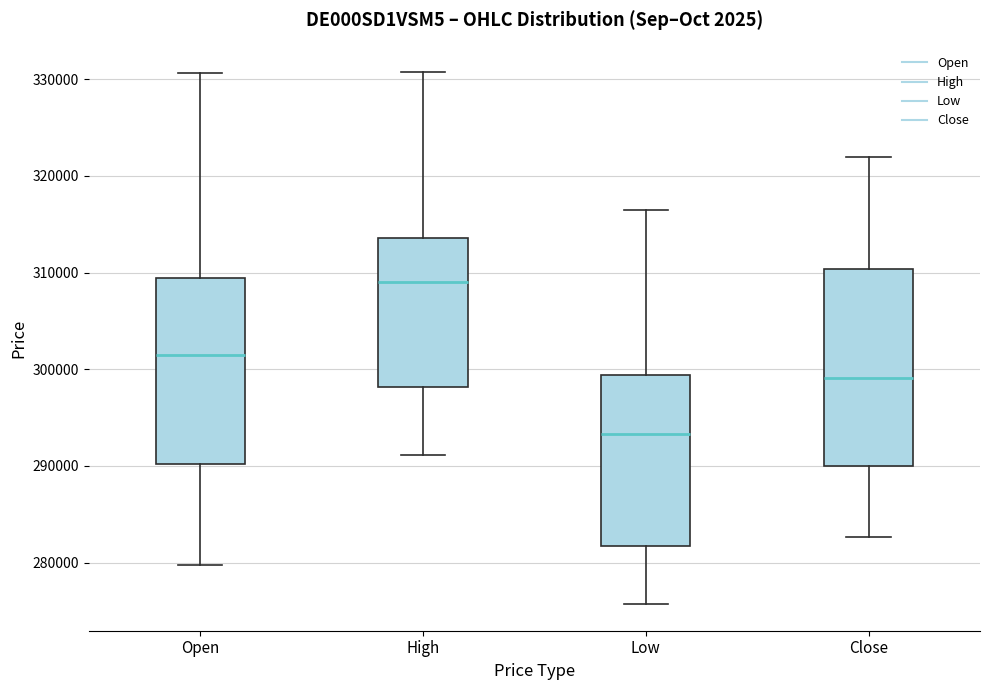

Which box is the tallest, from its lower edge to its upper edge?

Close